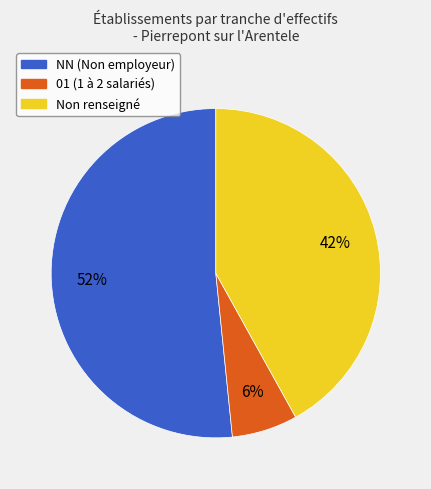

Is the sum of NN (Non employeur) and 01 (1 à 2 salariés) greater than half?

Yes